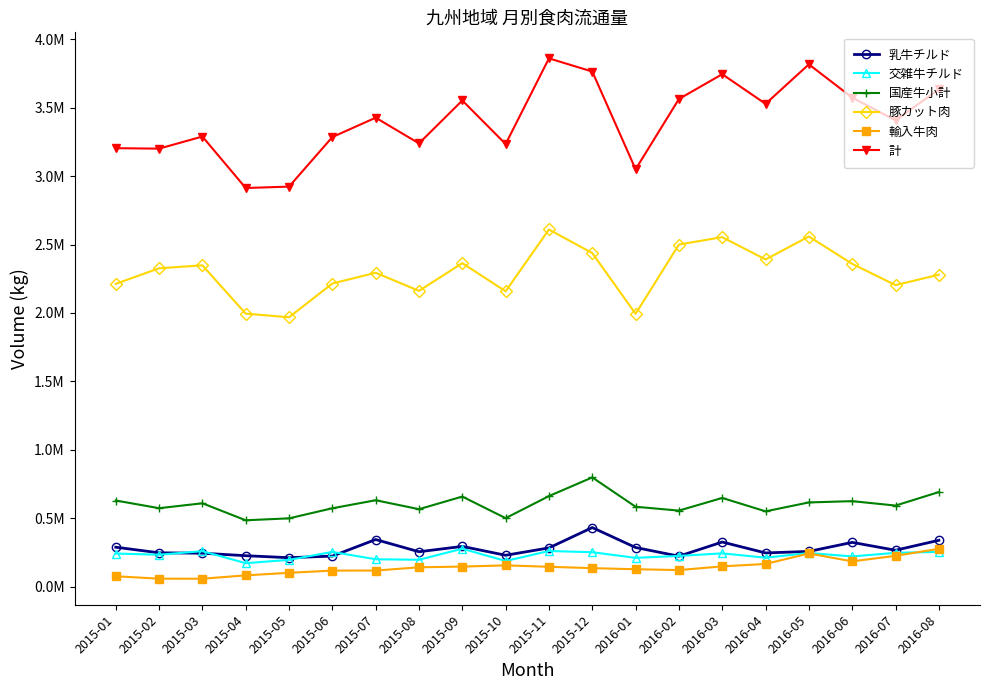

True or false: 乳牛チルド and 計 intersect in this chart.

False